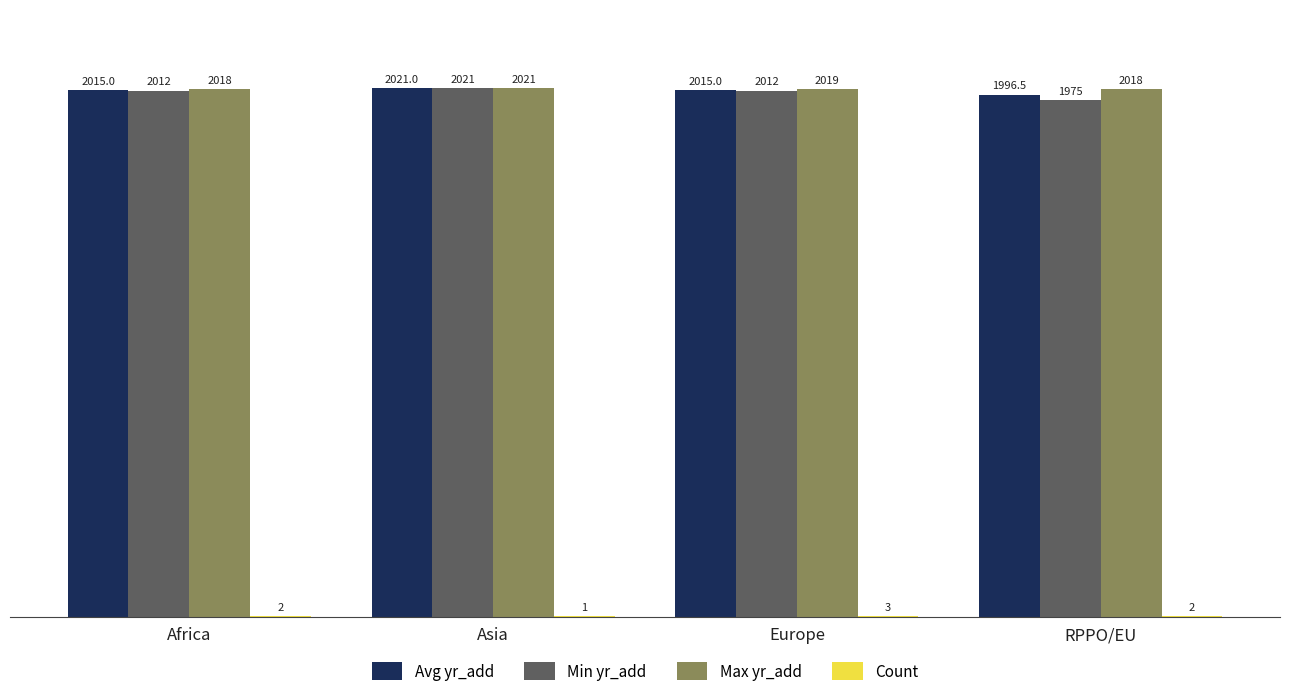

How many Max yr_add values are between 2018 and 2021?

4